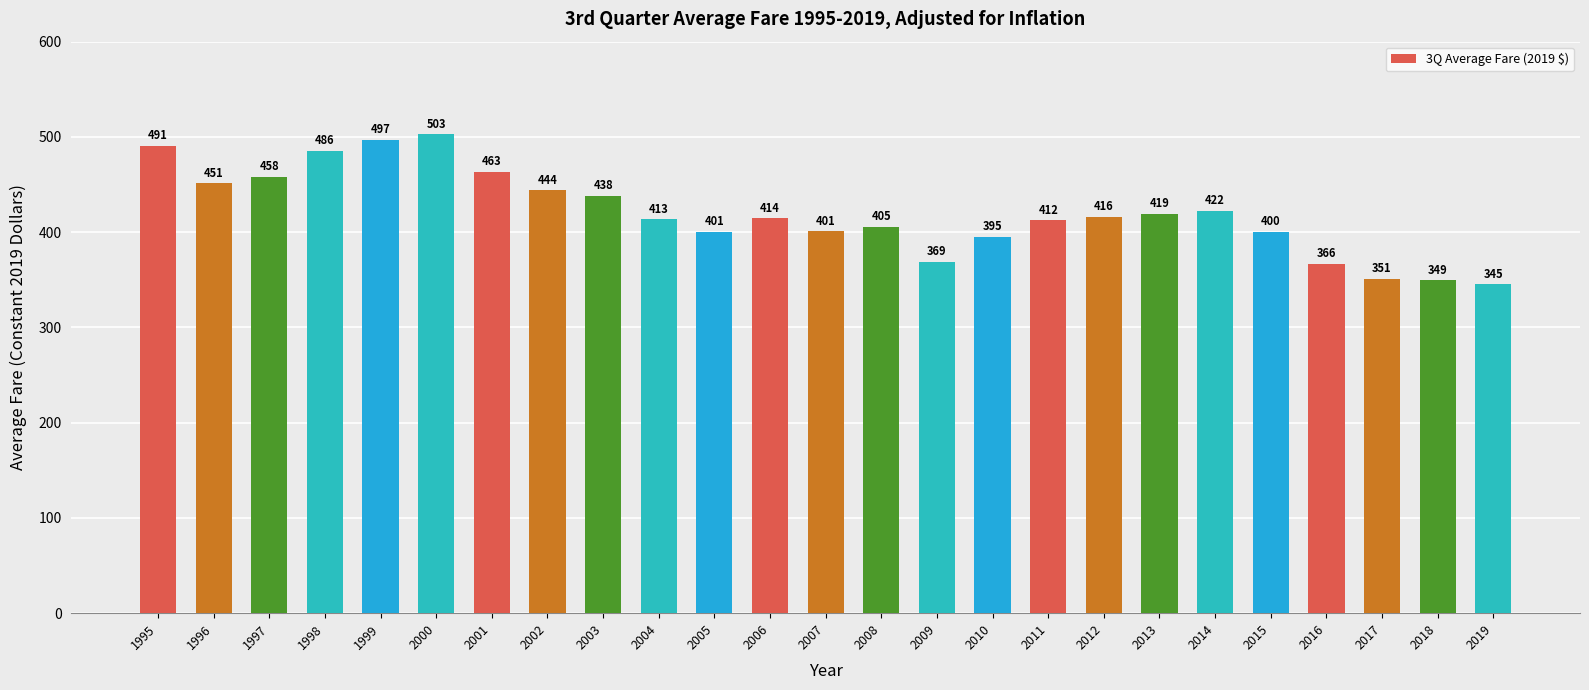

Which label corresponds to the largest value in the chart?

2000